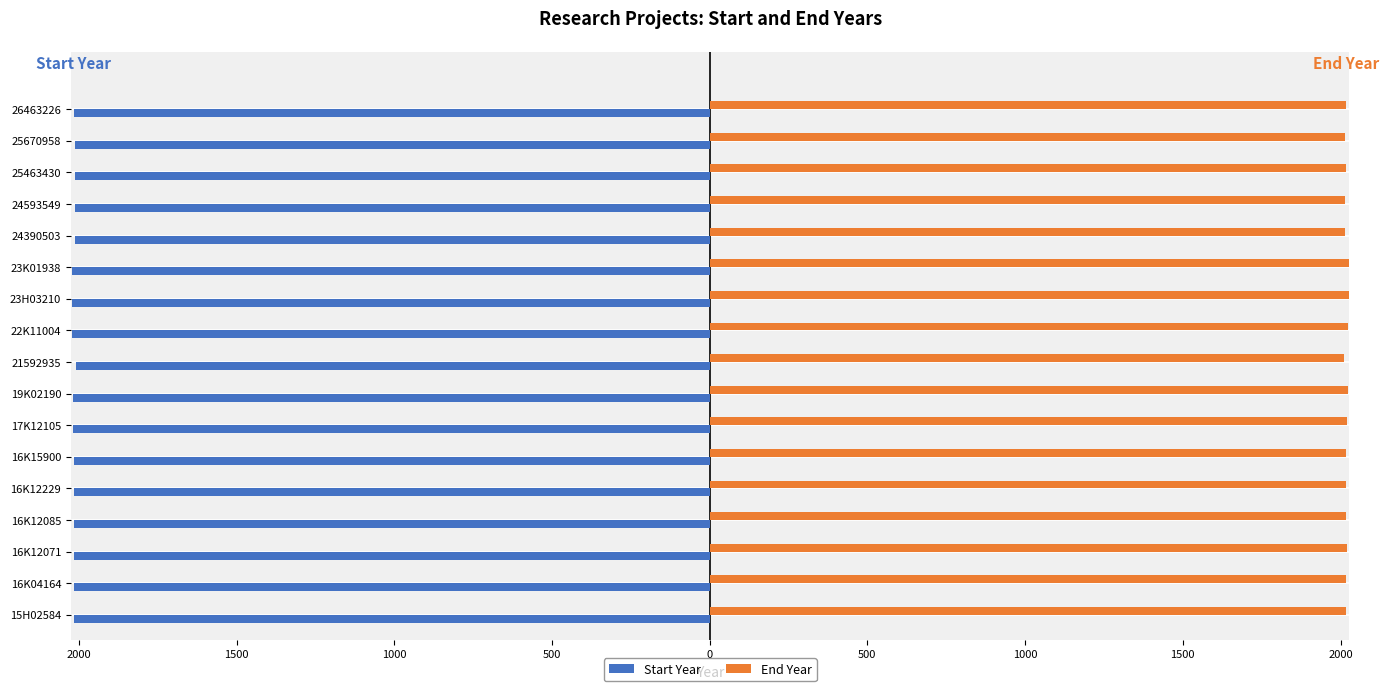

What are all the series names shown in the legend?

Start Year, End Year